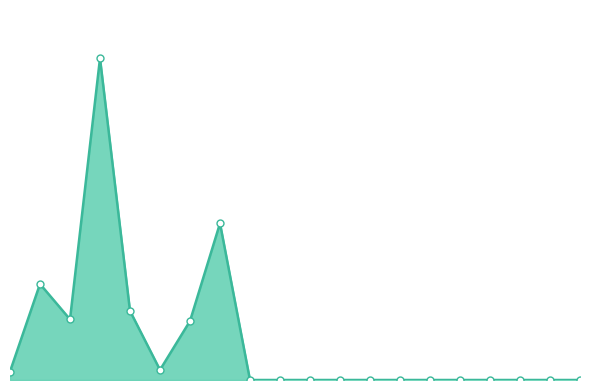

List the labels in order of value, smallest first.

Dist 05, Dist 06, Dist 07, Dist 11, Dist 12, Dist 13, Dist 14, Dist 15, Dist 16, Dist 17, Dist 18, Dist 19, Dist 01, Dist 10, Dist 26, Dist 04, Dist 09, Dist 02, Dist 03, Dist 08